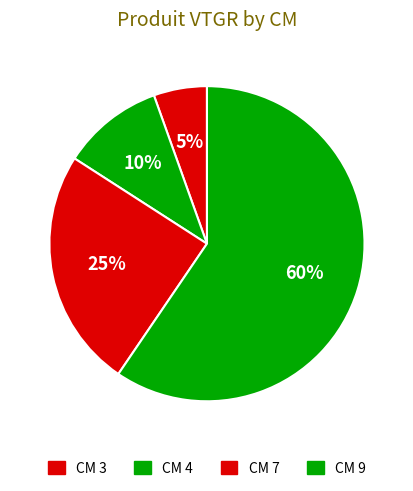

To the nearest percent, what is the average slice percentage?

25%